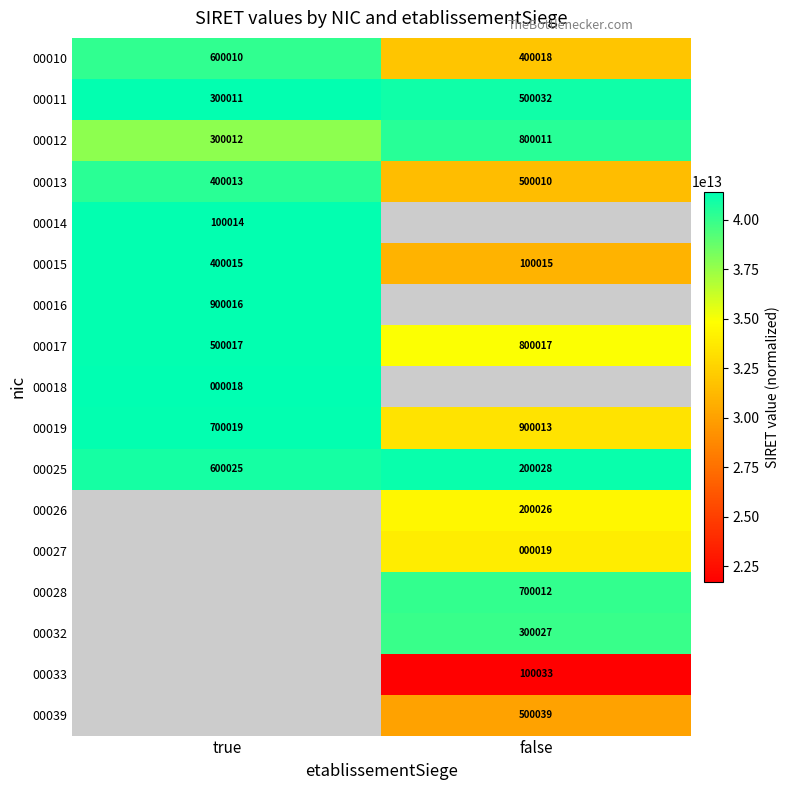

Where is 00025 nearest to the value 400026?

false